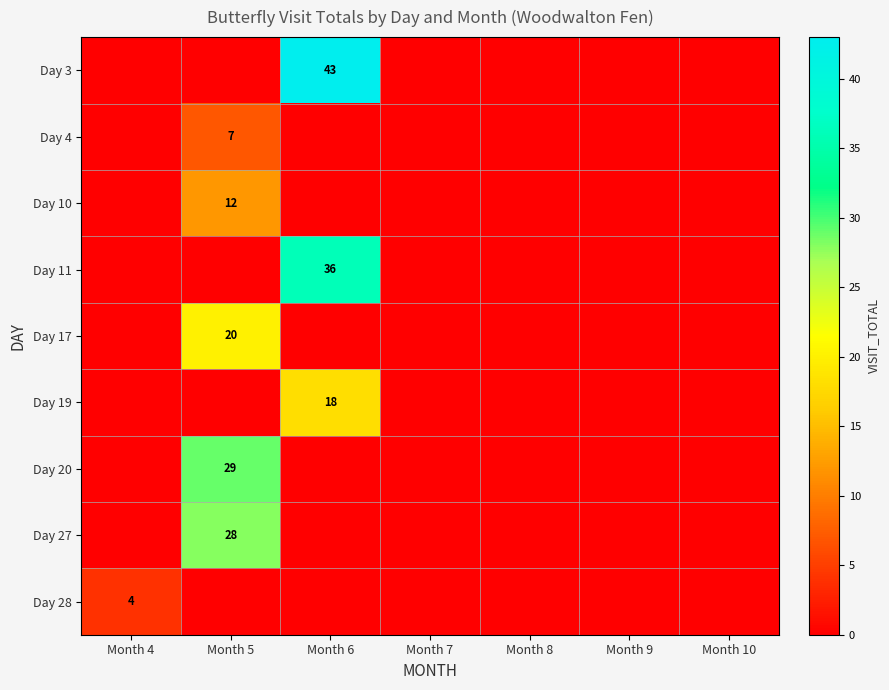

Which has a higher value, Month 6 or Month 7?

Month 6